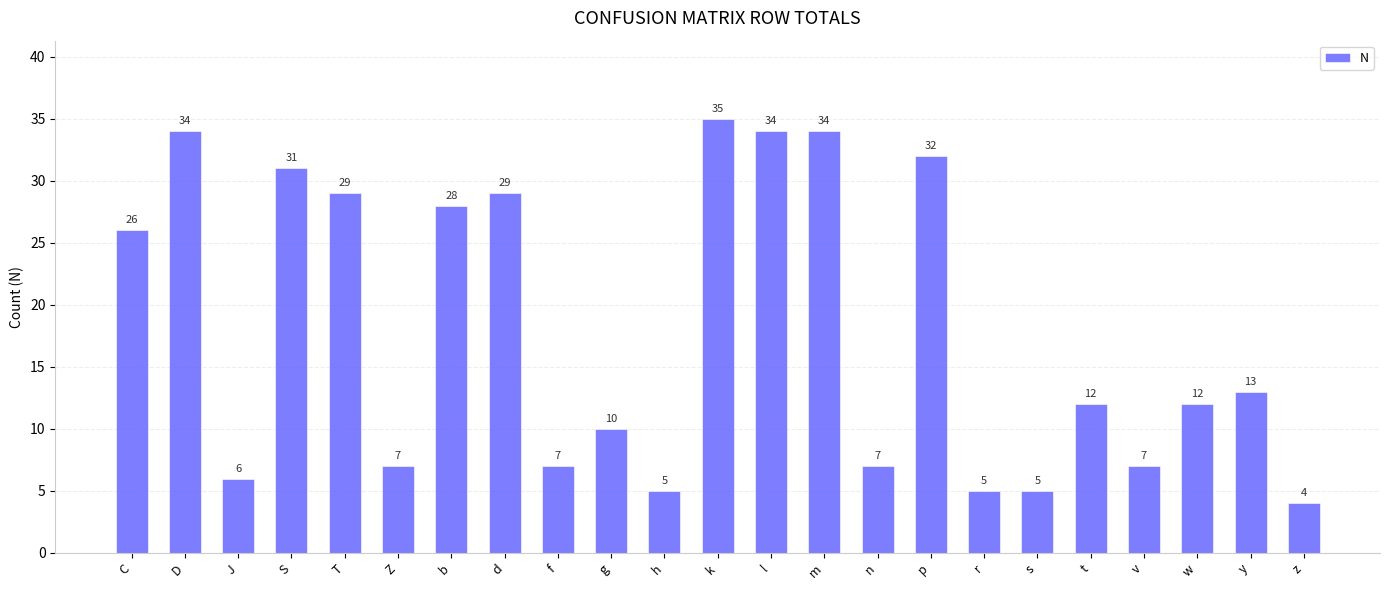

What position from the right is t?

5